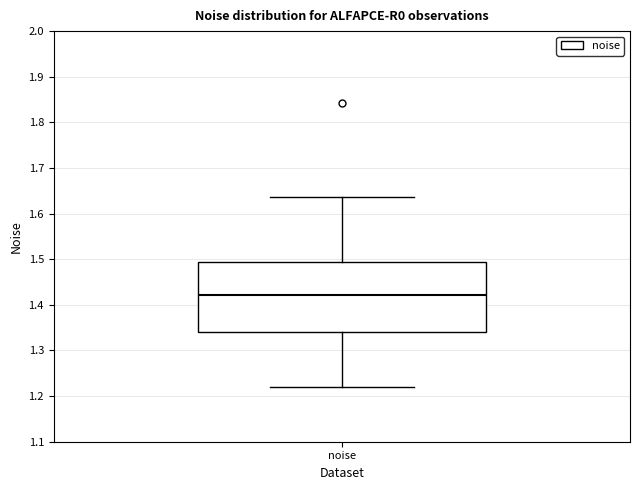

Where does the median line of the box for noise sit on the y-axis? The values are not printed on the chart, so give them approximately, as read against the axis.

1.42